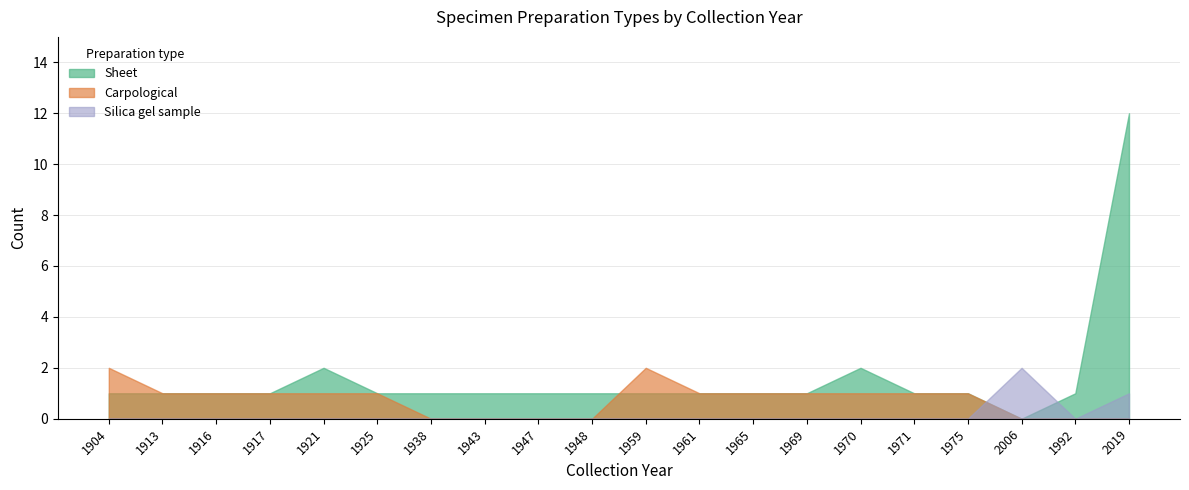

Rank the series by their average value, from highest to lowest.

Sheet, Carpological, Silica gel sample